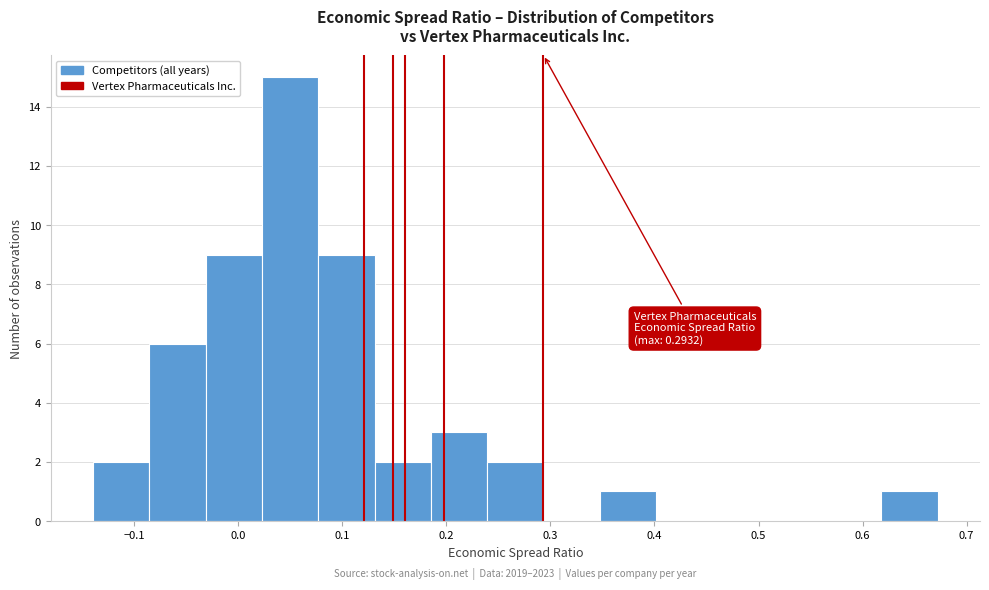

Which range on the x-axis has the tallest bar?

0.02 to 0.08